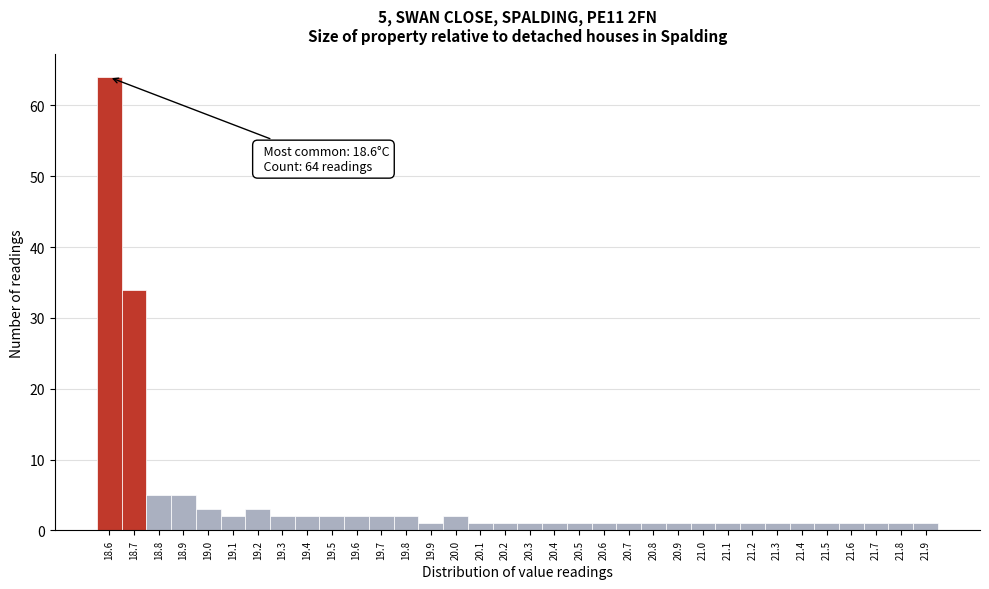

Which range on the x-axis has the tallest bar?

18.55 to 18.65